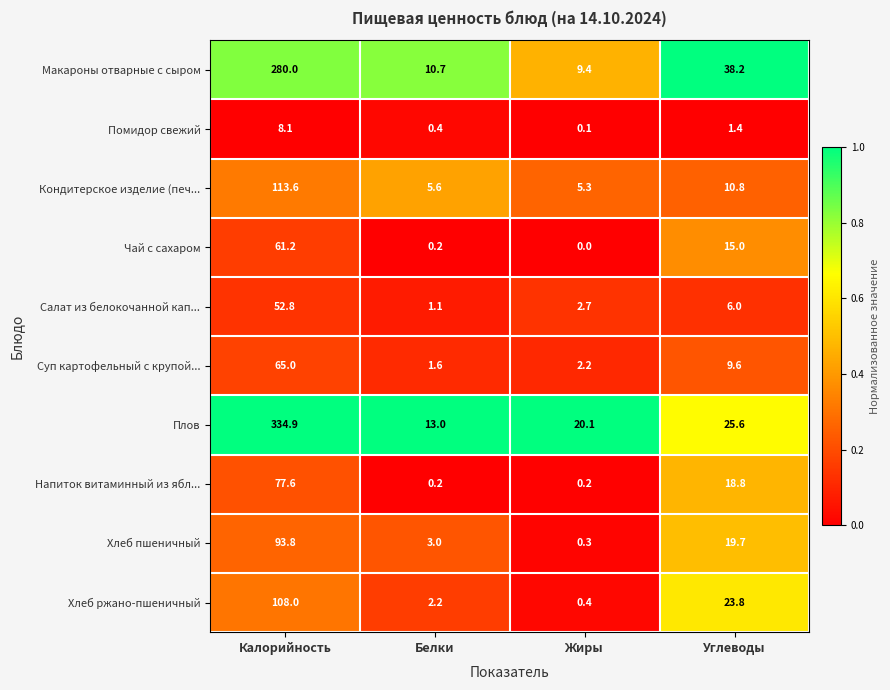

What is the difference between the Чай с сахаром values at Углеводы and Калорийность?

46.2